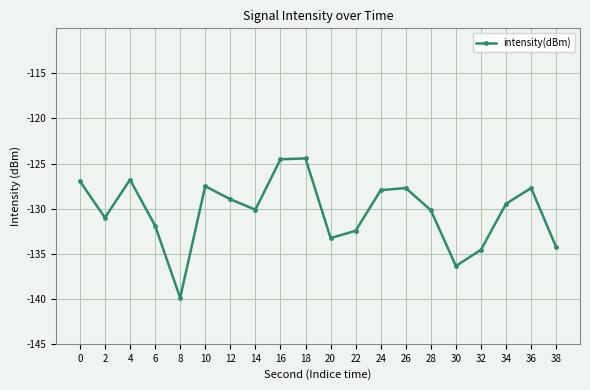

True or false: there are more than 0 points higher than both neighbors.

True